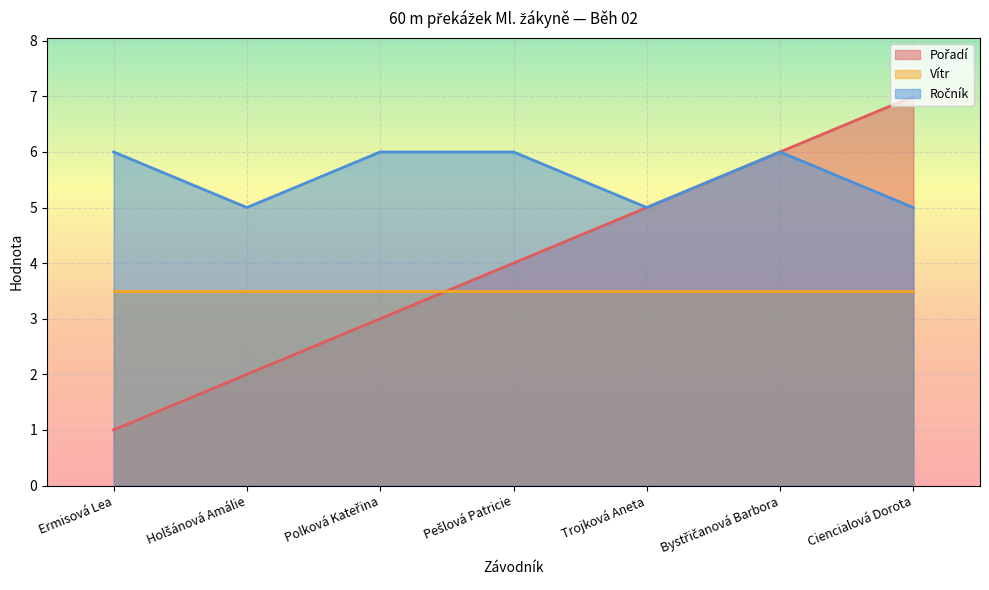

What is the label of the 3rd point from the right?

Trojková Aneta